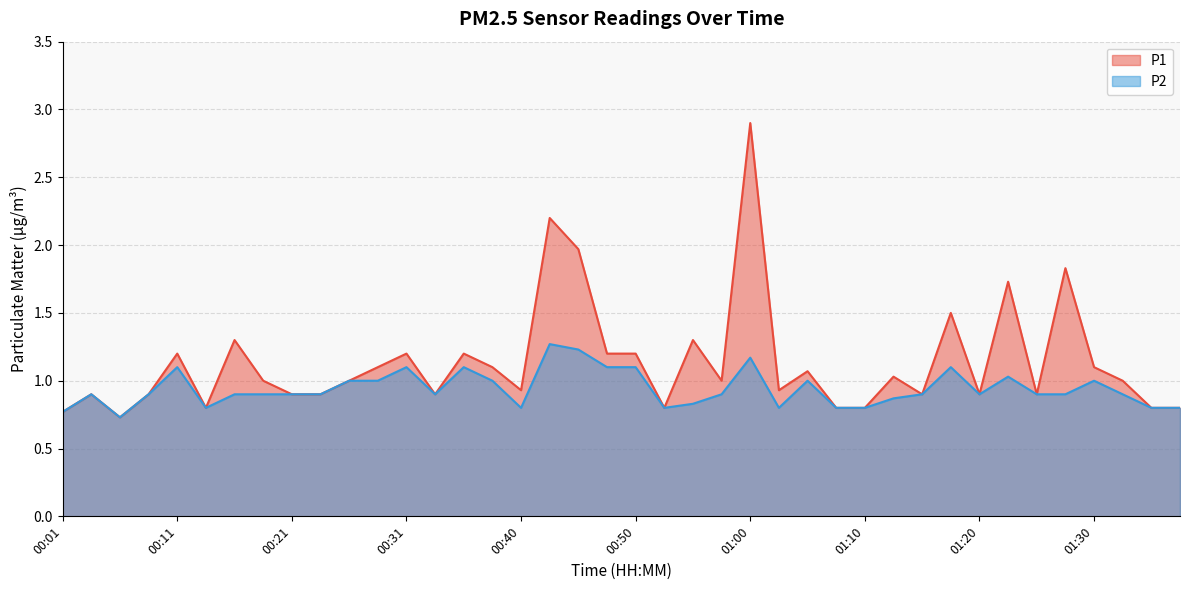

Which category has the lowest value in the P1 series?

00:06